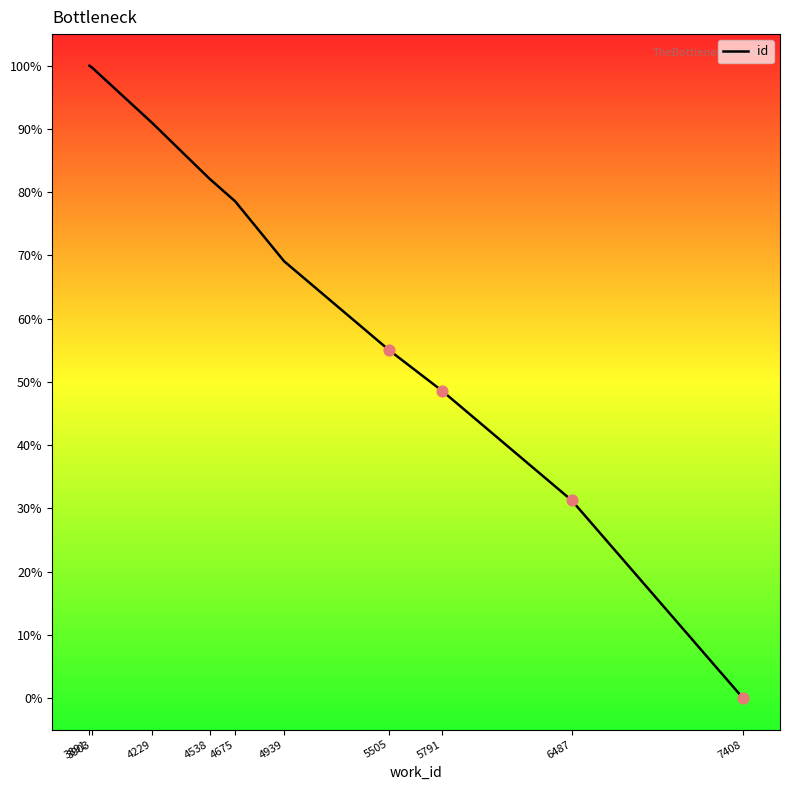

What is the change in value from 5791 to 6487?

-17.3